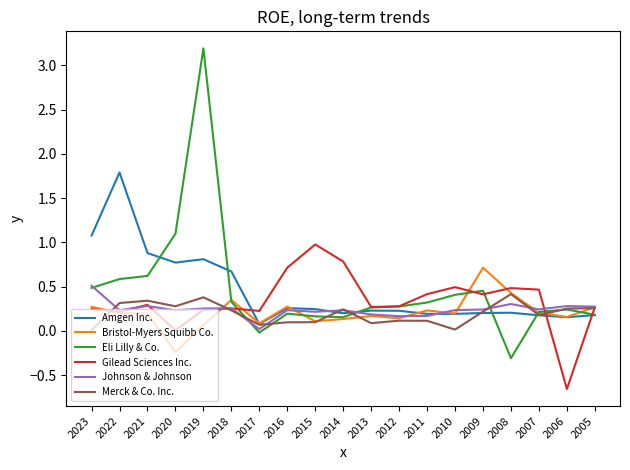

At which category does Johnson & Johnson reach its first local valley?

2022